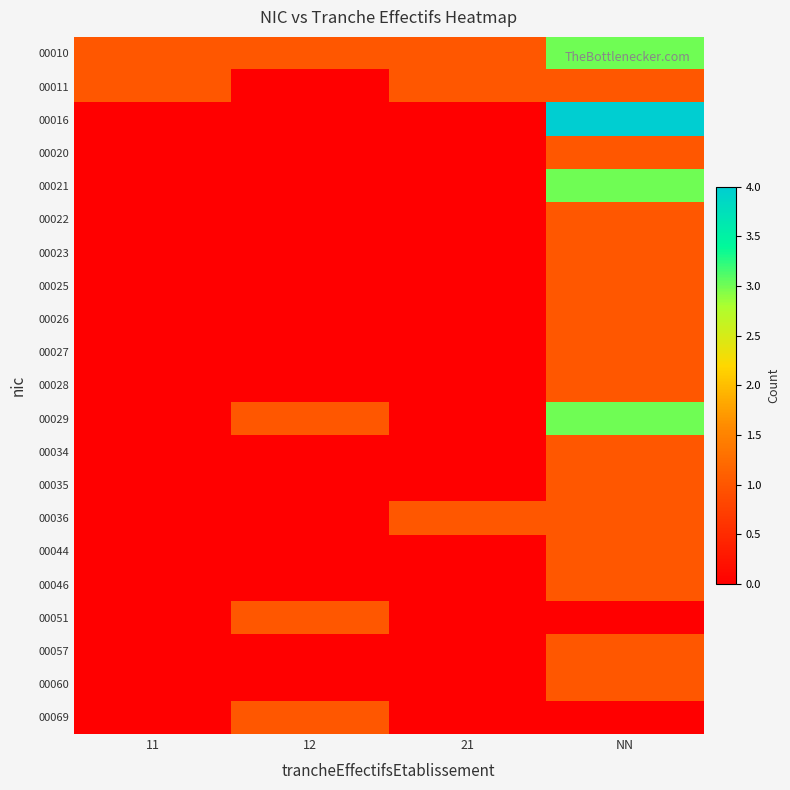

List the series in order of their peak value, highest first.

00016, 00010, 00021, 00029, 00011, 00020, 00022, 00023, 00025, 00026, 00027, 00028, 00034, 00035, 00036, 00044, 00046, 00051, 00057, 00060, 00069